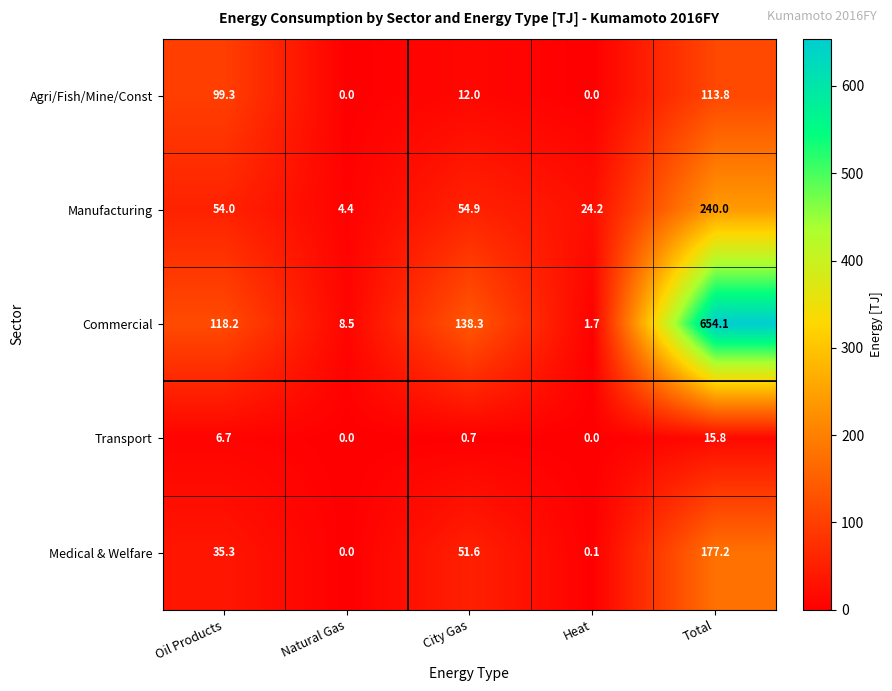

What is the average value of the Transport series?

4.6